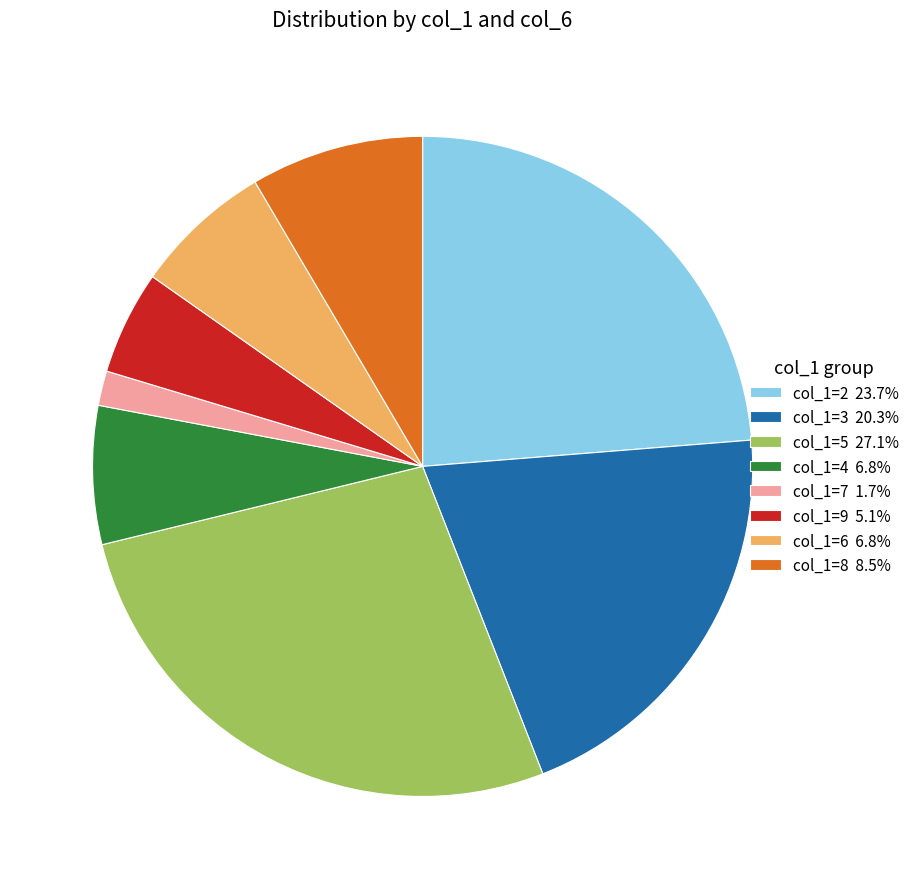

How many segments does this pie chart have?

8